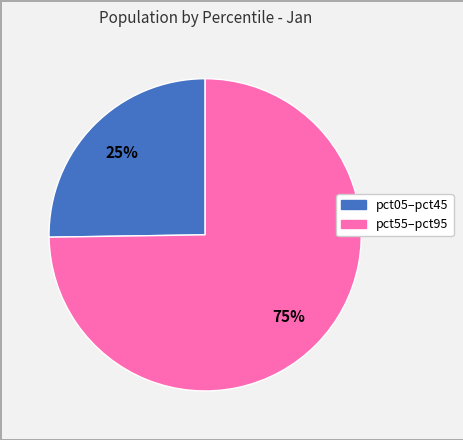

To the nearest percent, what is the average slice percentage?

50%